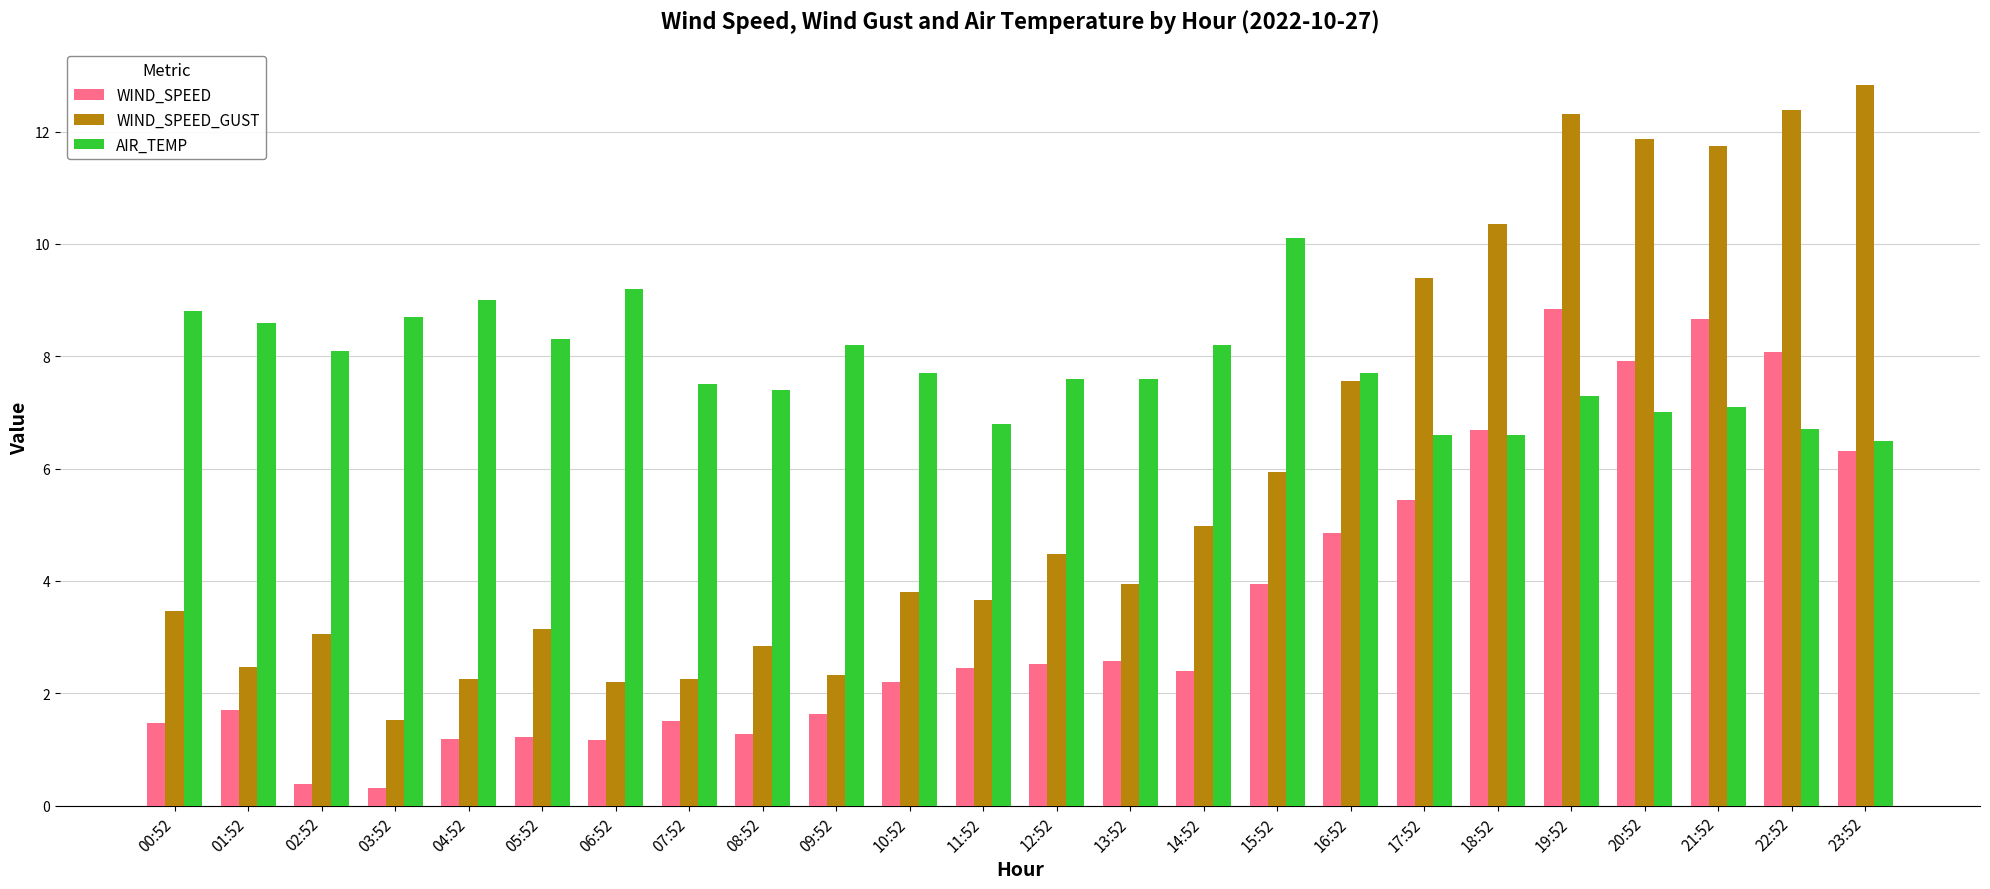

Is the value of AIR_TEMP at 14:52 greater than the value of WIND_SPEED_GUST at 08:52?

Yes